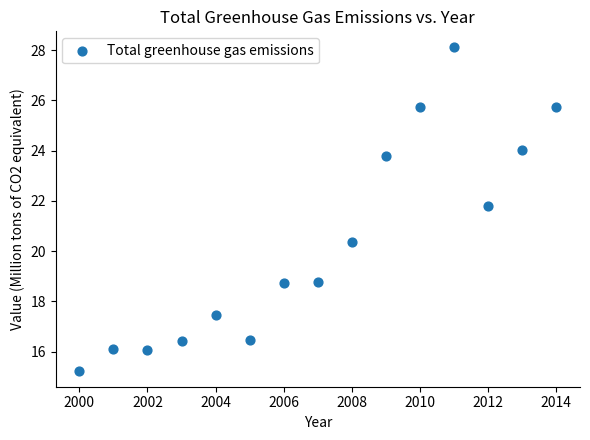

What is the range of X values (max minus min)?

14.0